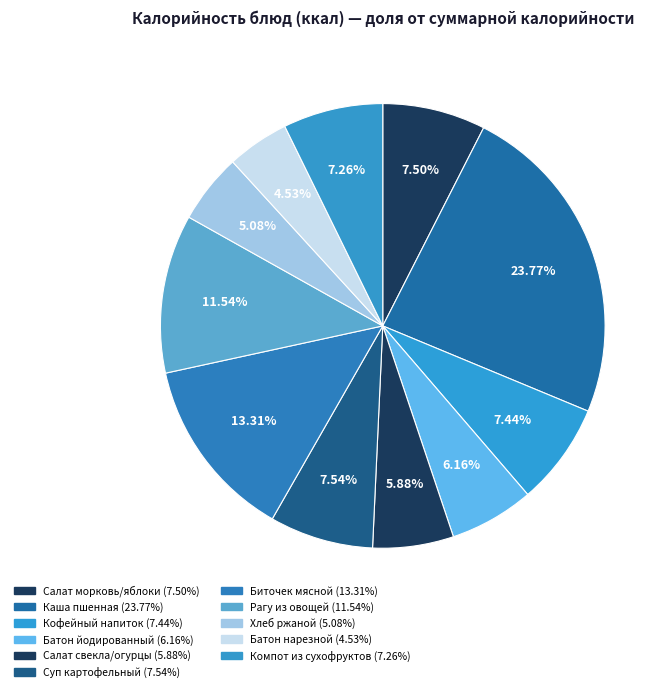

Count the number of slices in the pie.

11